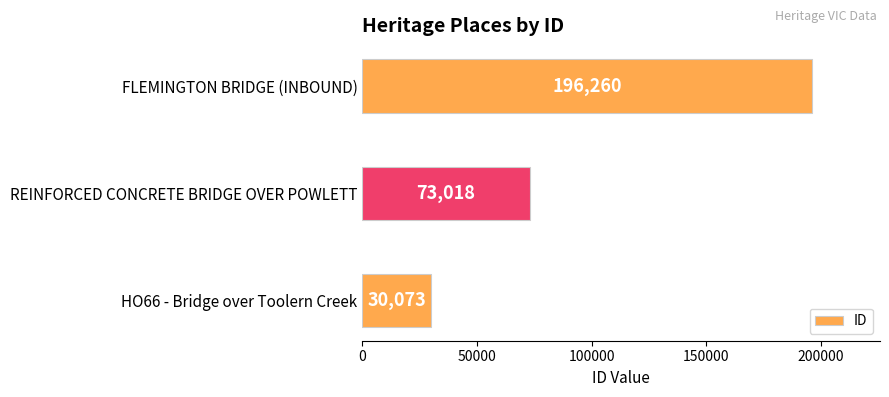

Are the bars horizontal?

Yes